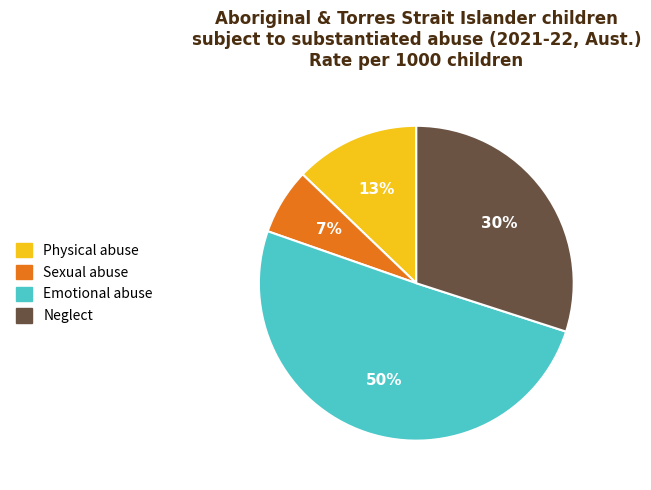

Is the sum of Physical abuse and Neglect greater than half?

No